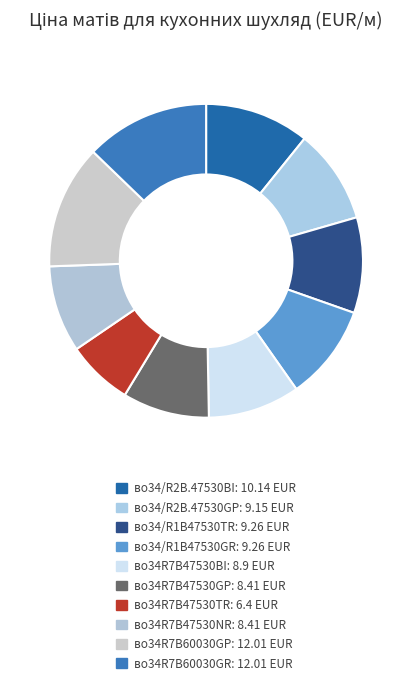

What is the change in value from во34/R2B.47530BI to во34R7B47530TR?

-3.7